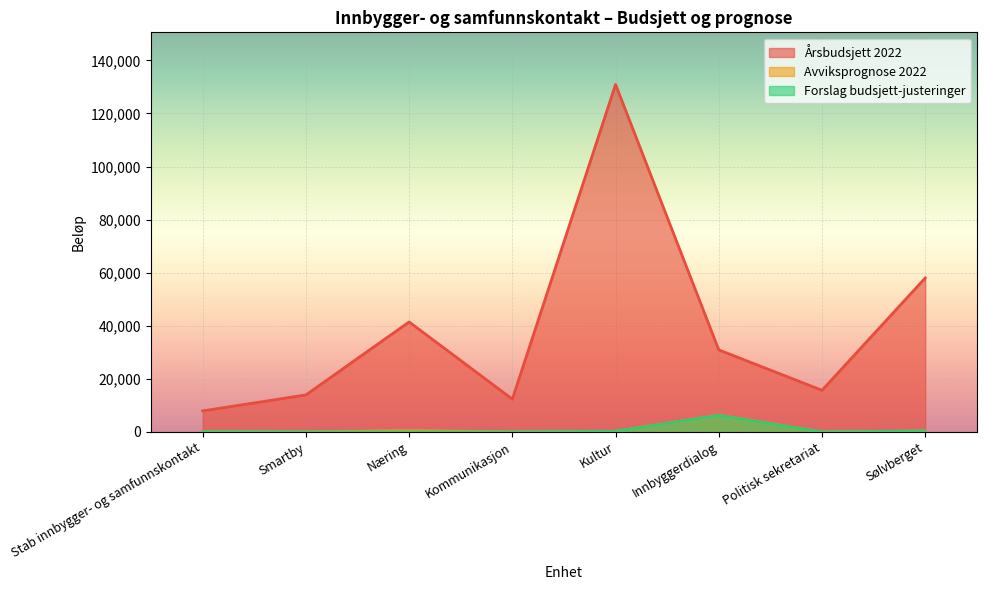

What is the approximate value of Årsbudsjett 2022 at Innbyggerdialog?

30914